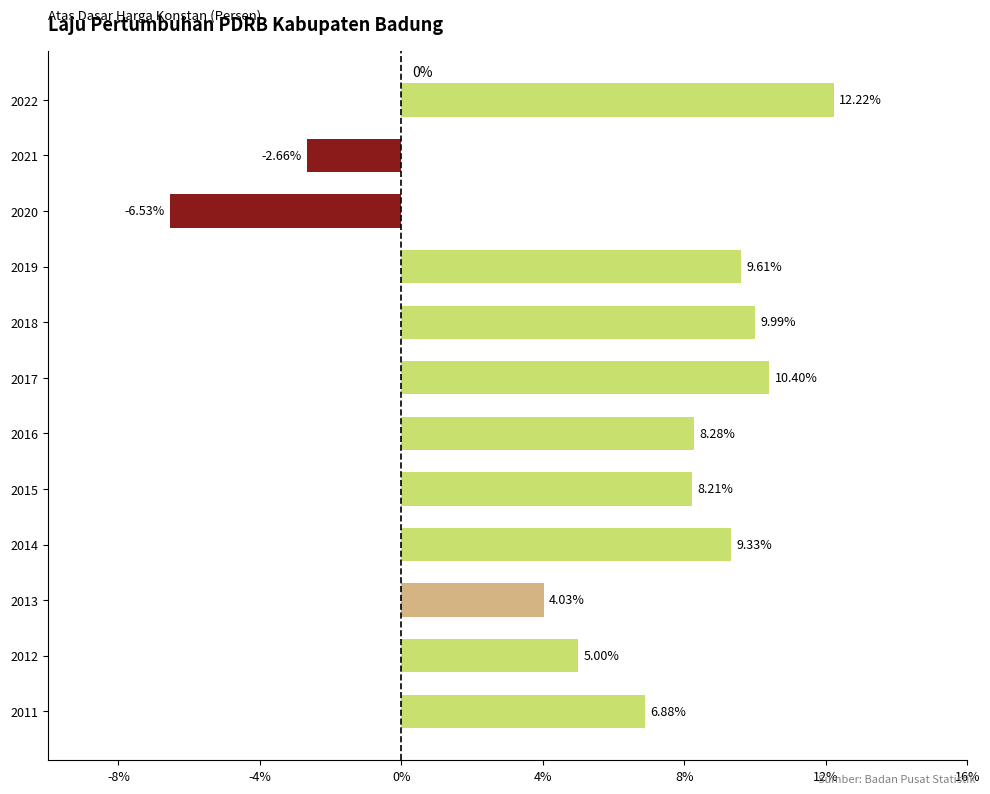

Which label corresponds to the largest value in the chart?

2022